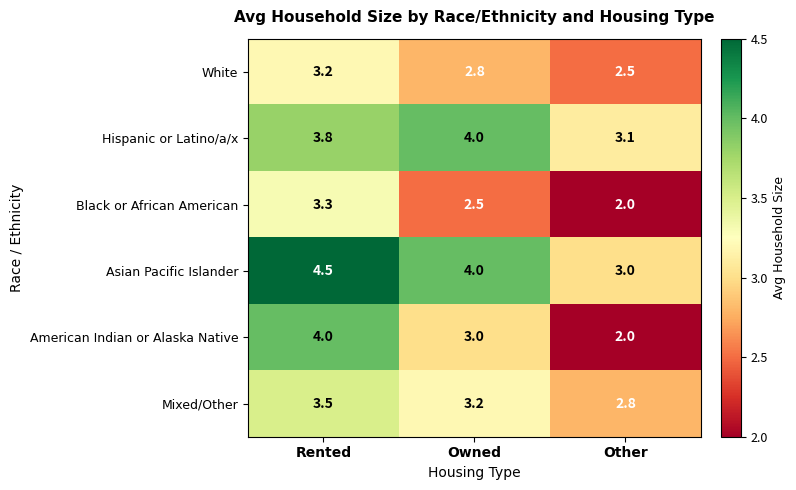

What is the difference between the second highest and minimum values in the Hispanic or Latino/a/x series?

0.7